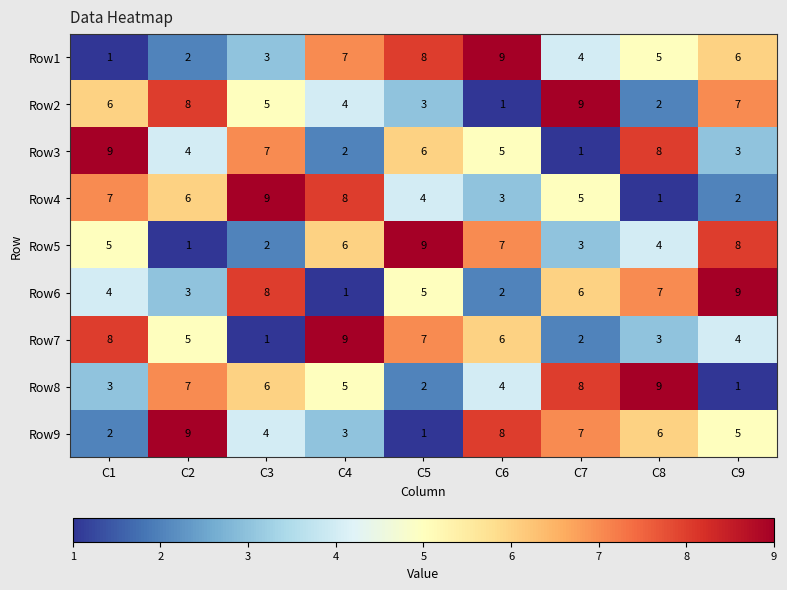

Count the Row3 values in the range 3 to 7.

5